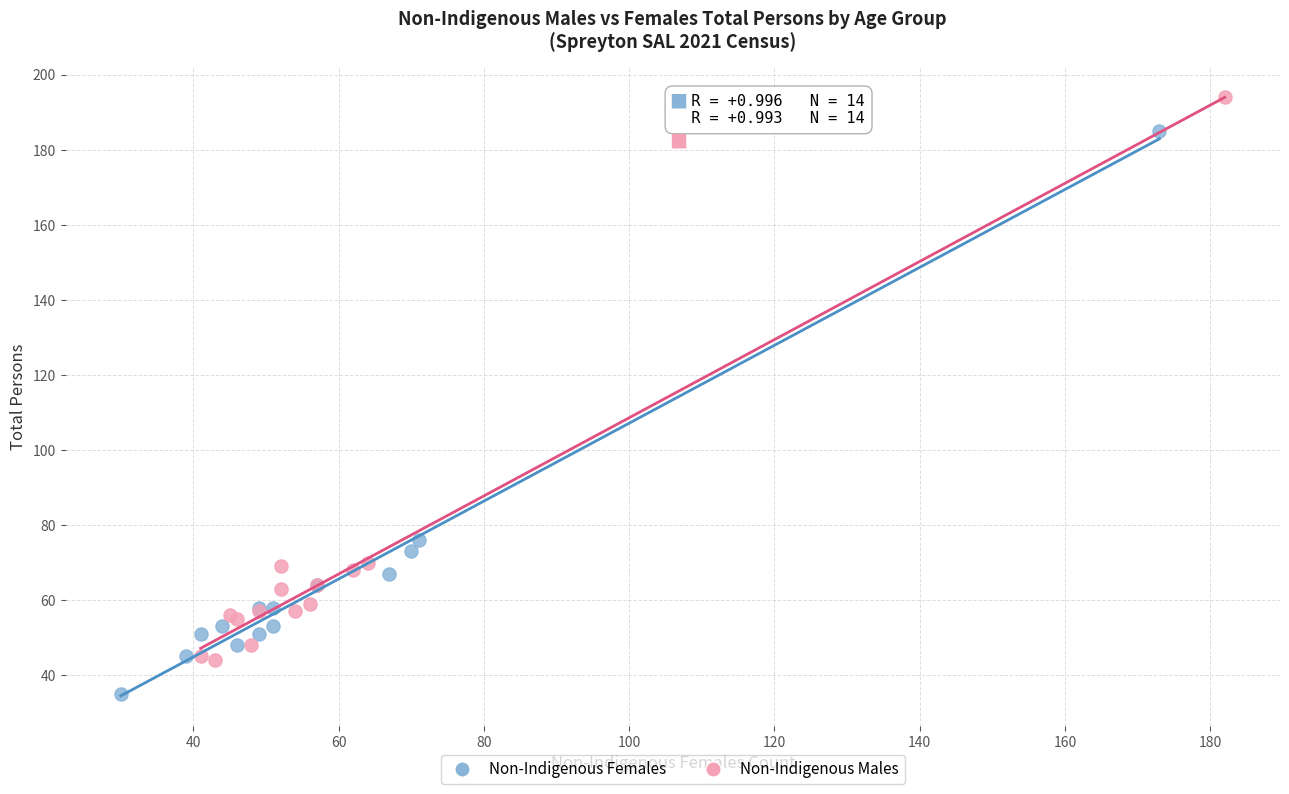

Which series reaches the minimum Y coordinate?

Non-Indigenous Females